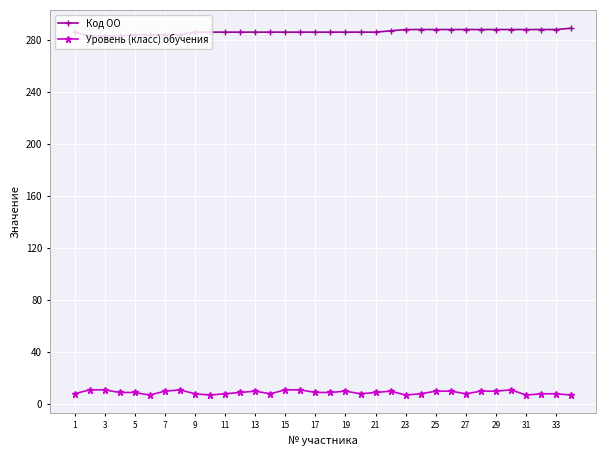

At how many categories does at least one series exceed 28?

34